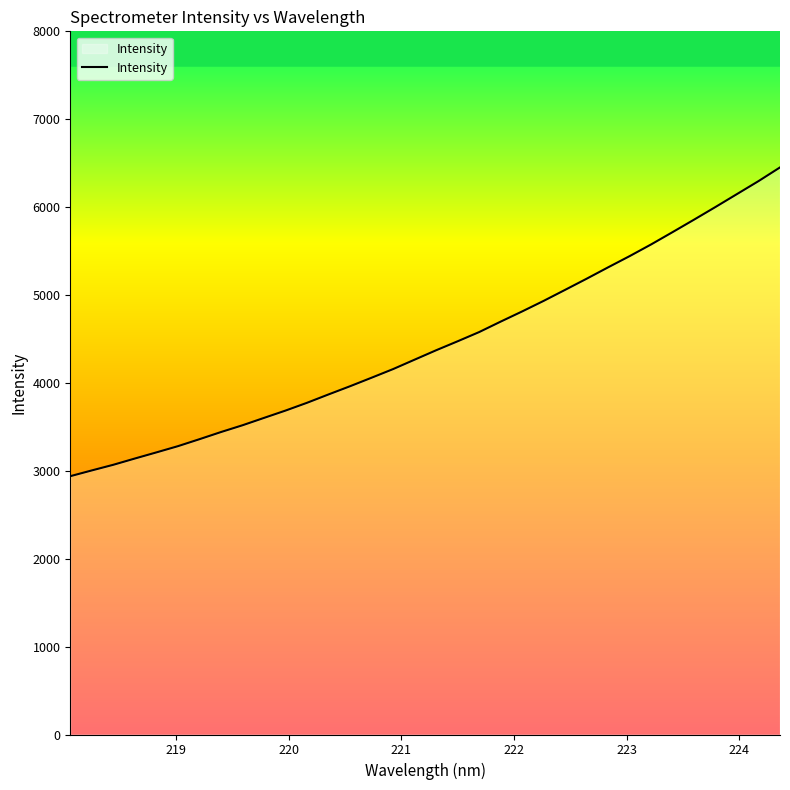

What is the minimum value shown in the chart?

2938.8